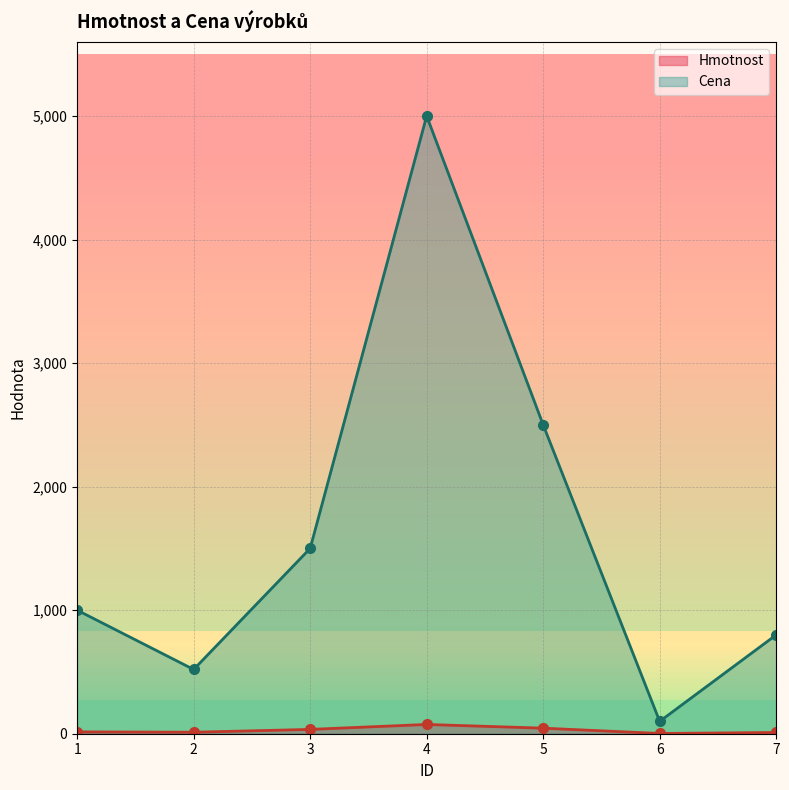

What is the value of the Hmotnost point at the 1st from the left?

15